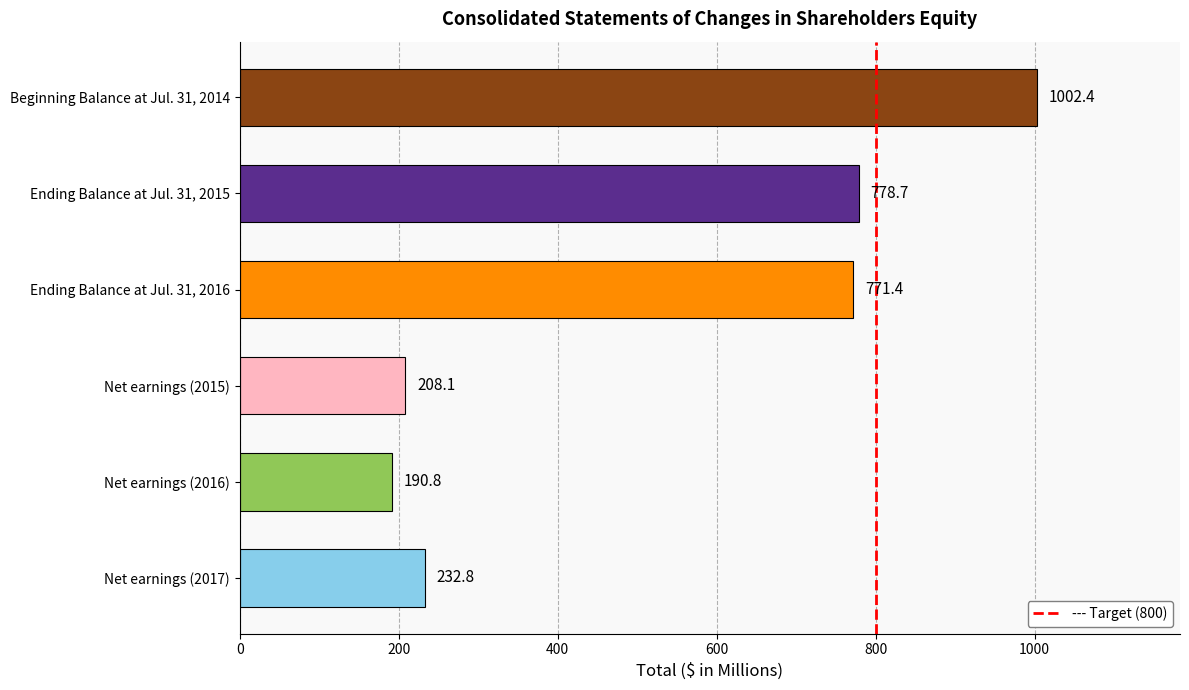

The value at Ending Balance at Jul. 31, 2015 is 778.7. True or false?

True